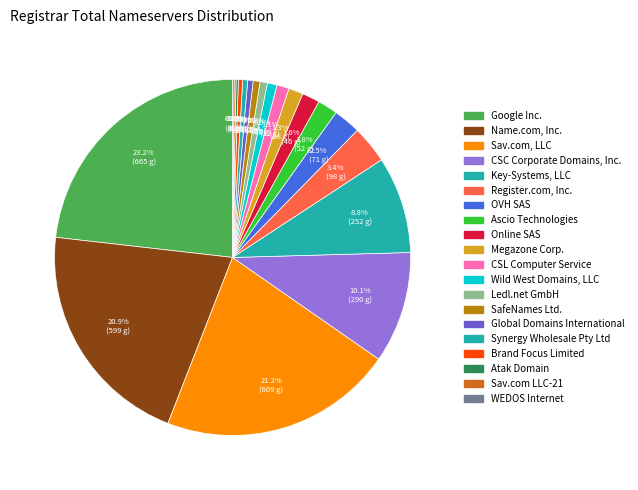

What percentage do Online SAS and CSC Corporate Domains, Inc. together represent?

11.7%